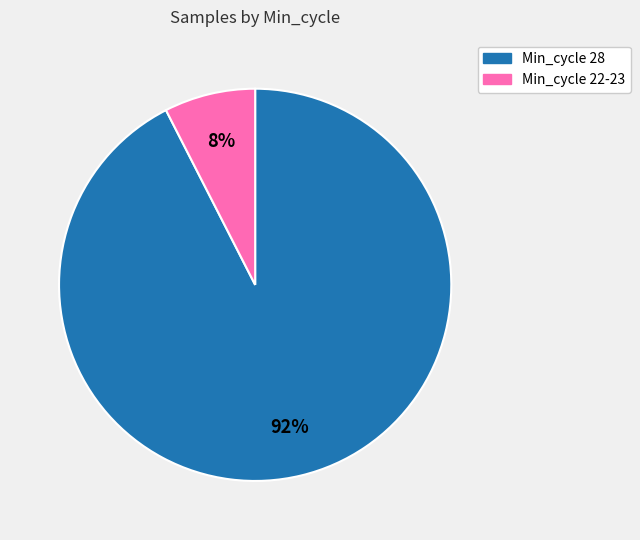

Is there any slice that represents more than half of the pie?

Yes